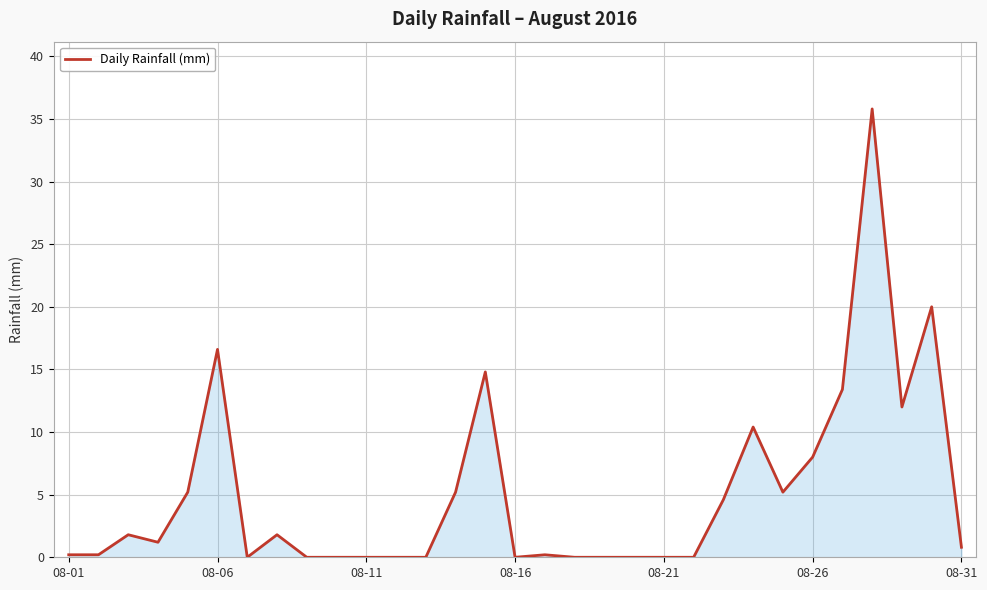

What is the difference between the maximum and minimum values?

35.8